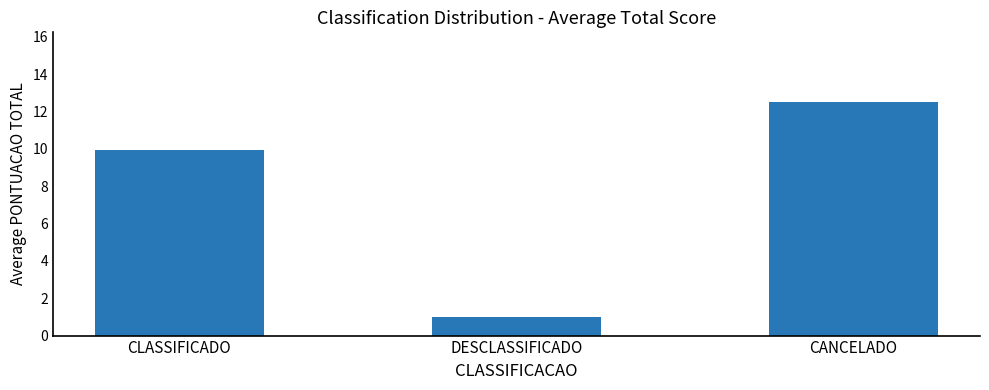

Rank the categories by value from lowest to highest.

DESCLASSIFICADO, CLASSIFICADO, CANCELADO